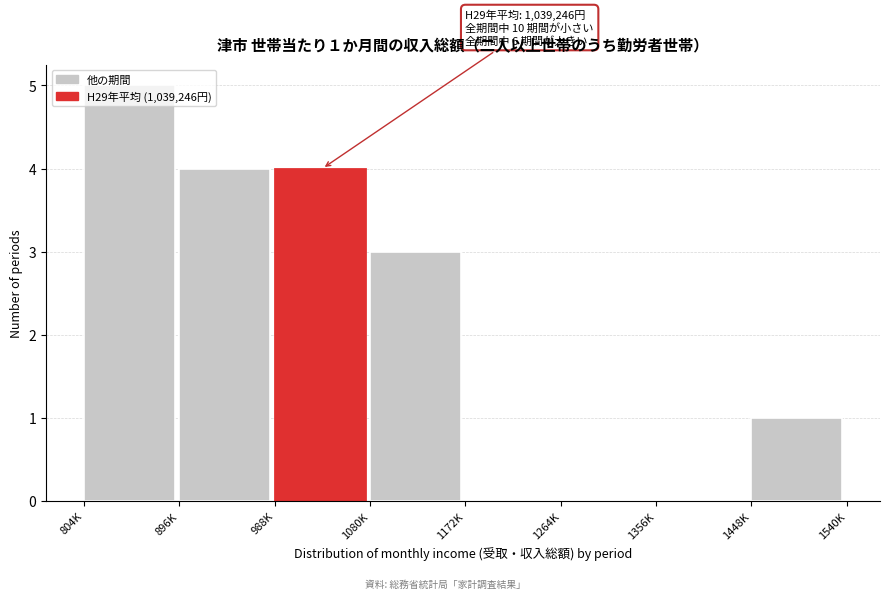

Which category has the highest value across all series?

804K